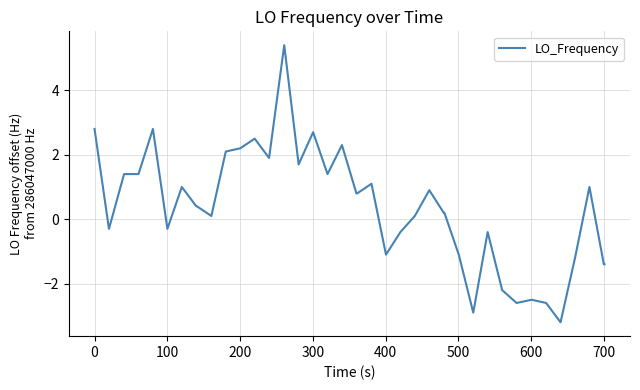

What is the maximum value shown in the chart?

5.4